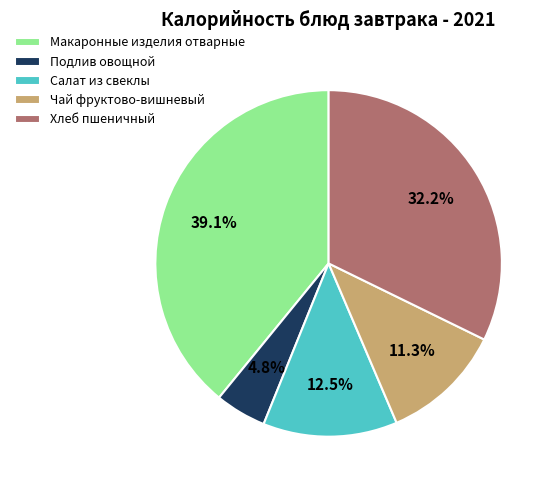

How many slices are in this pie chart?

5